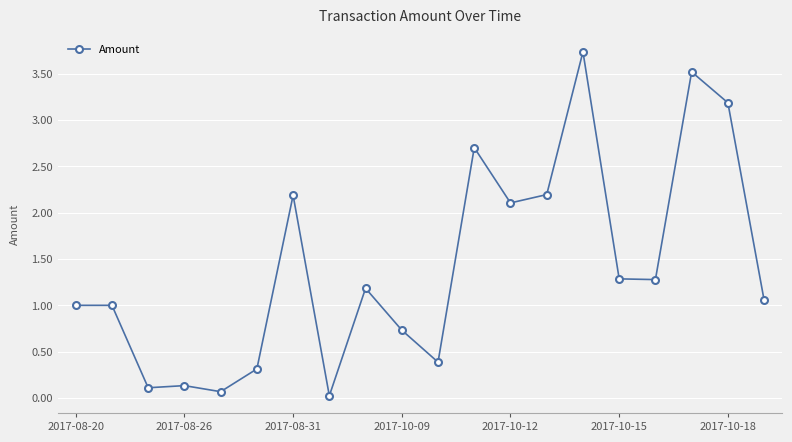

What is the average value?

1.4